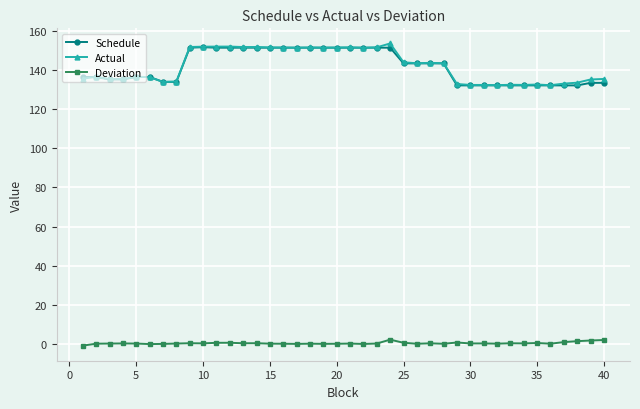

At how many categories does at least one series exceed 1?

40